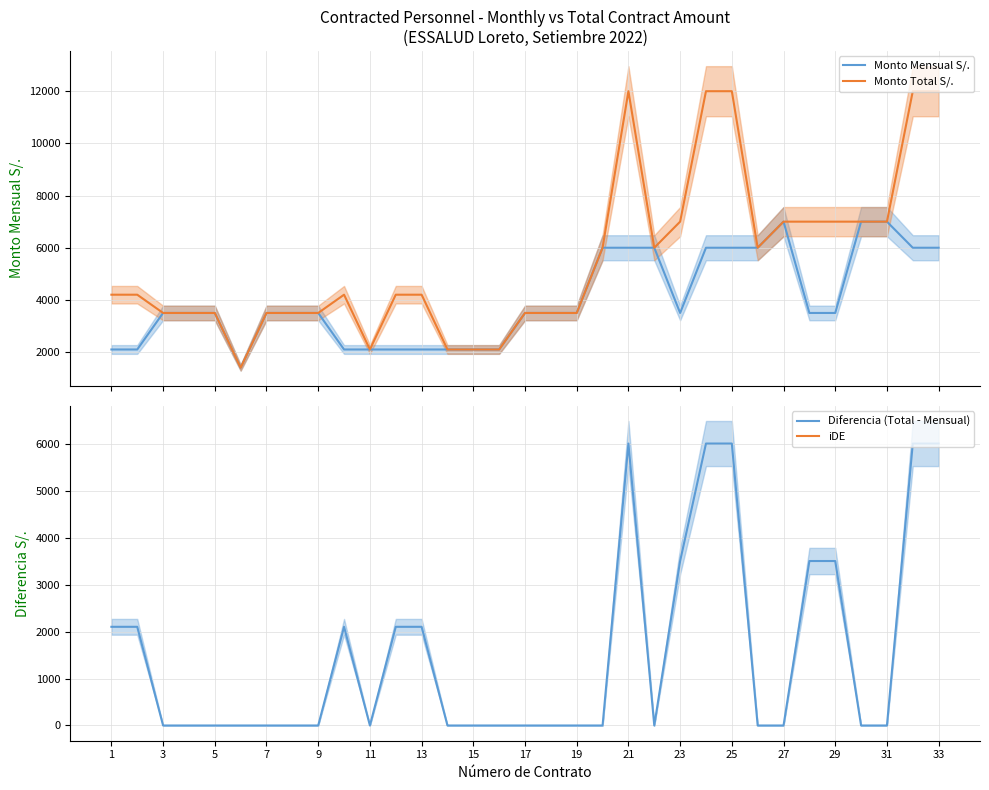

True or false: Monto Total S/. and Diferencia (Total - Mensual) cross at least once.

False